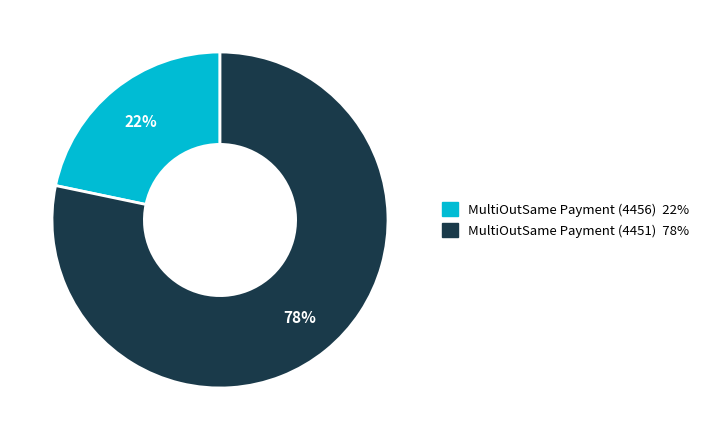

How many segments does this pie chart have?

2